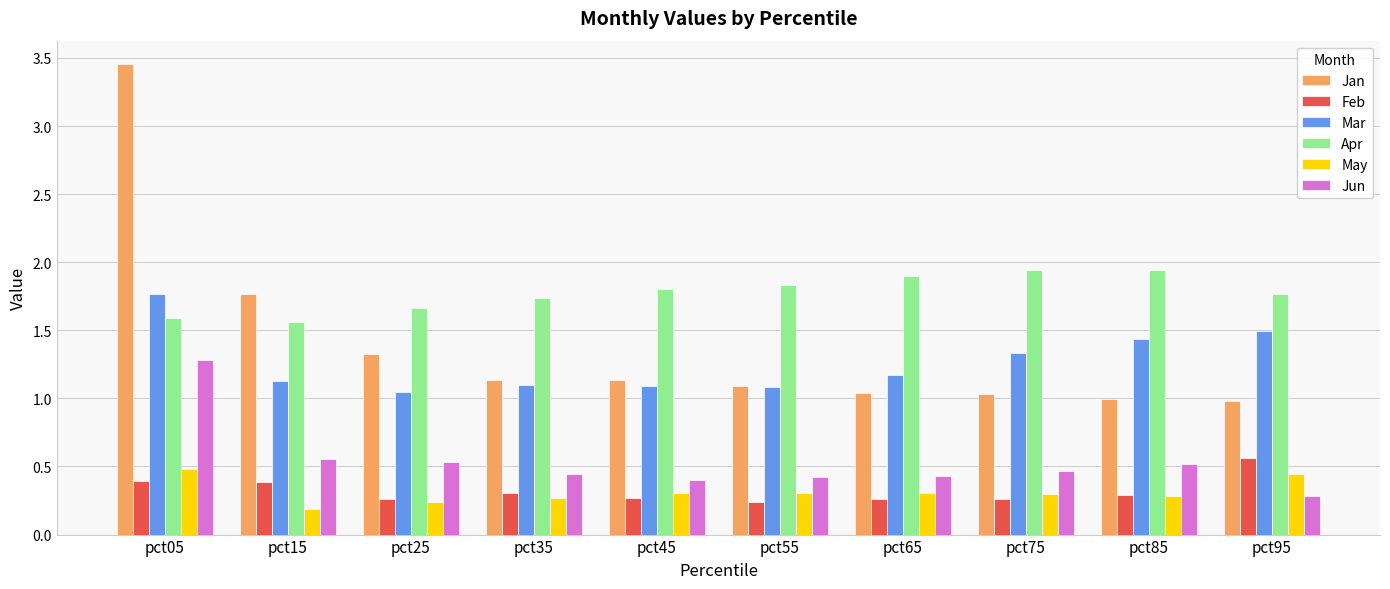

What is the sum of all Jun values?

5.3